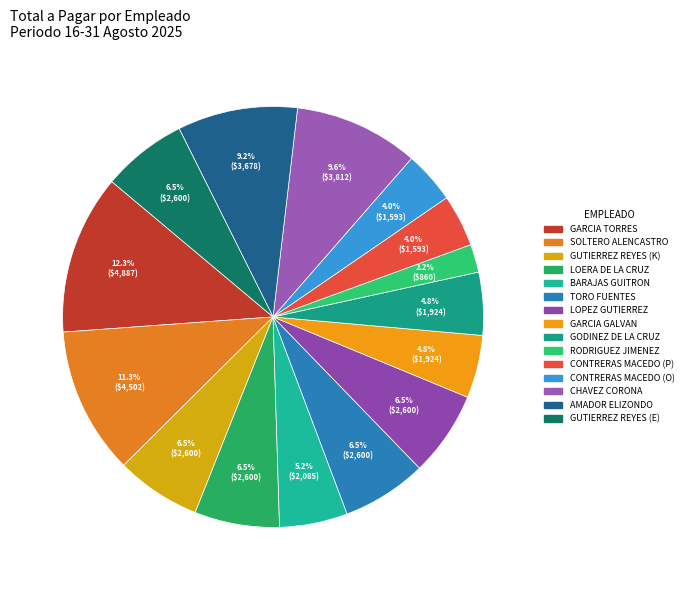

Count the number of slices in the pie.

15